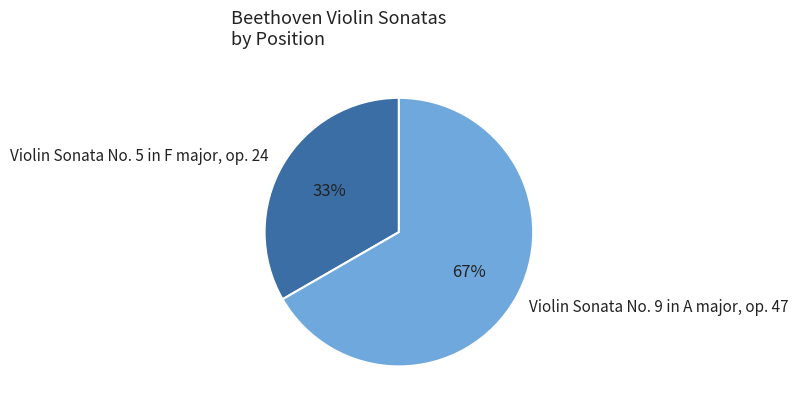

Approximately how many times larger is the value at Violin Sonata No. 5 in F major, op. 24 compared to Violin Sonata No. 9 in A major, op. 47?

0.5